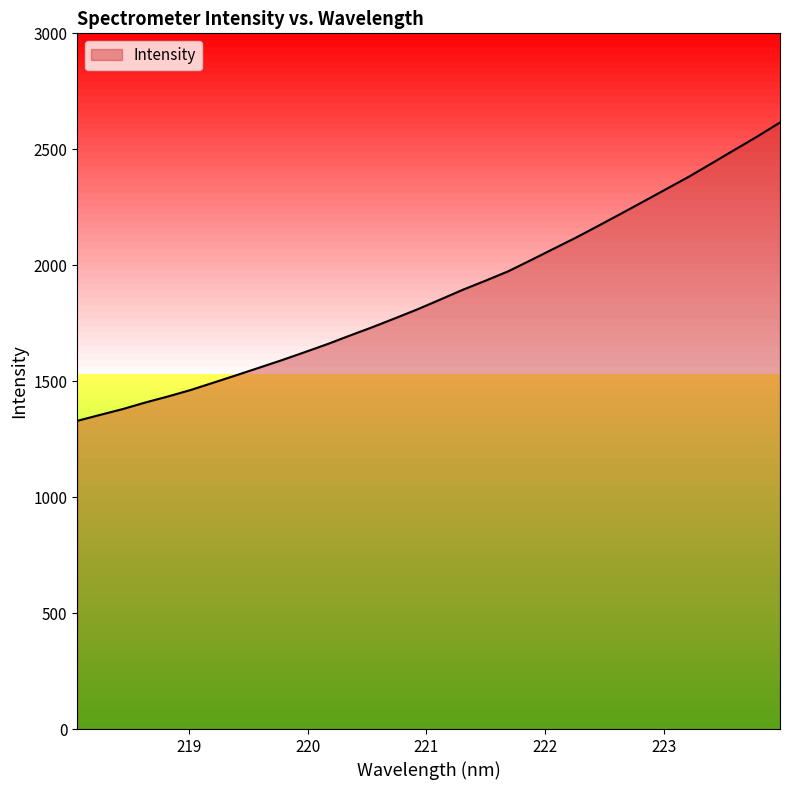

What is the smallest value displayed?

1329.0